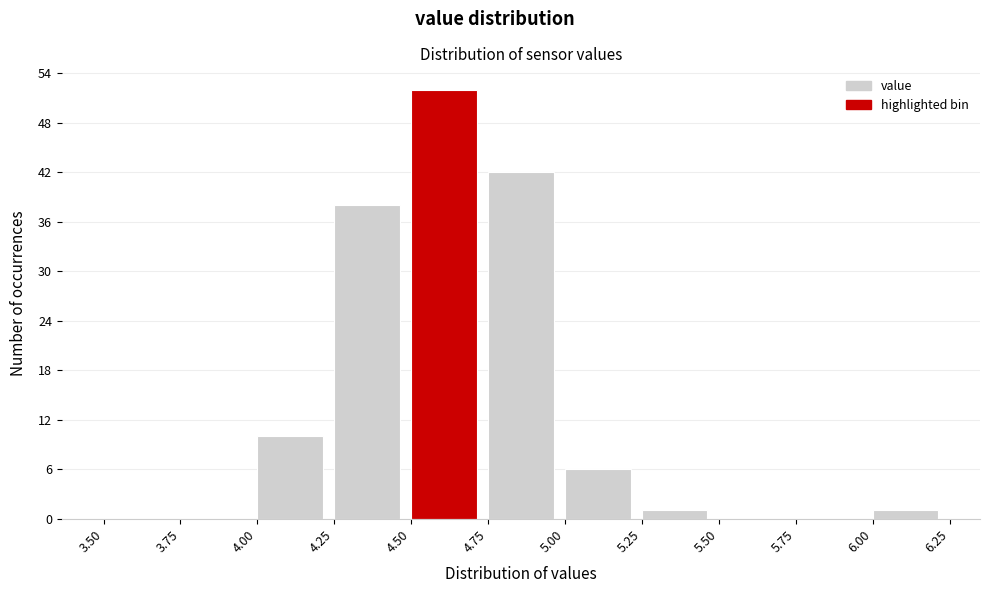

Which range on the x-axis has the tallest bar?

4.50 to 4.75